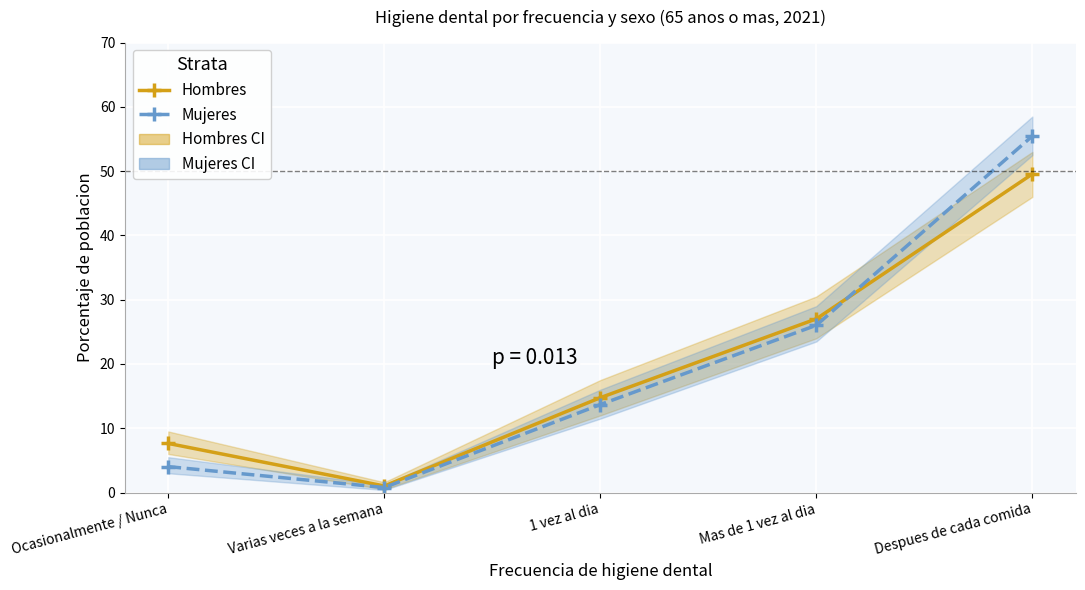

Reading right to left, extract all data points from this chart.

Hombres: 49.6	27.0	14.8	1.0	7.6
Mujeres: 55.5	26.0	13.7	0.8	4.0